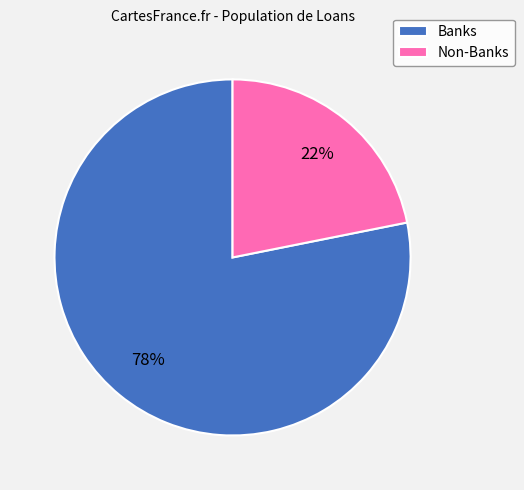

Approximately how many times larger is the value at Non-Banks compared to Banks?

0.3